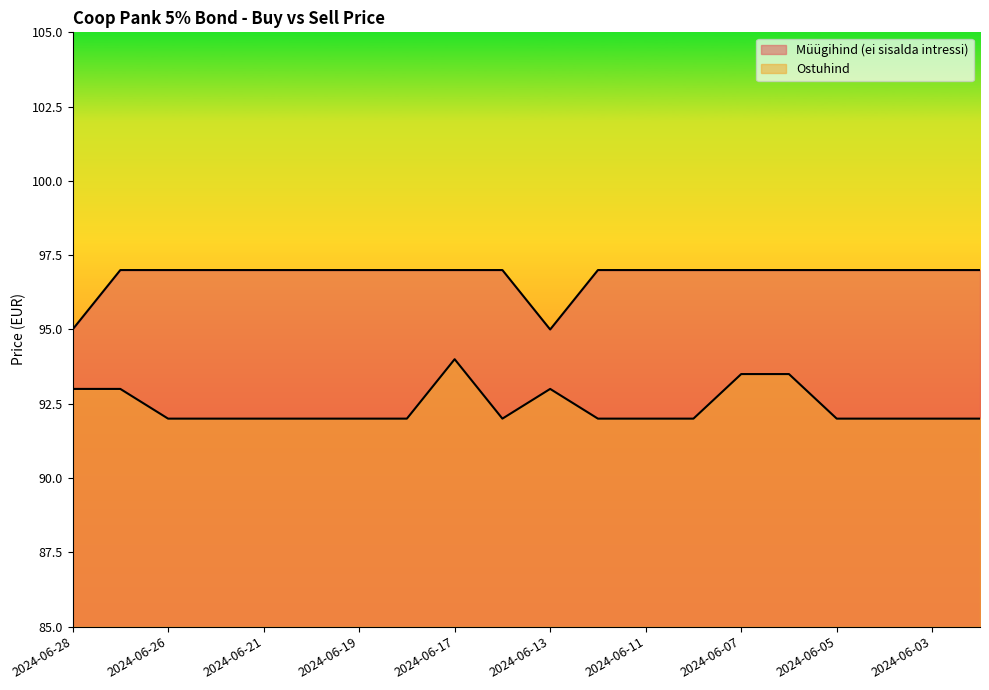

What is the minimum value for Ostuhind?

92.0